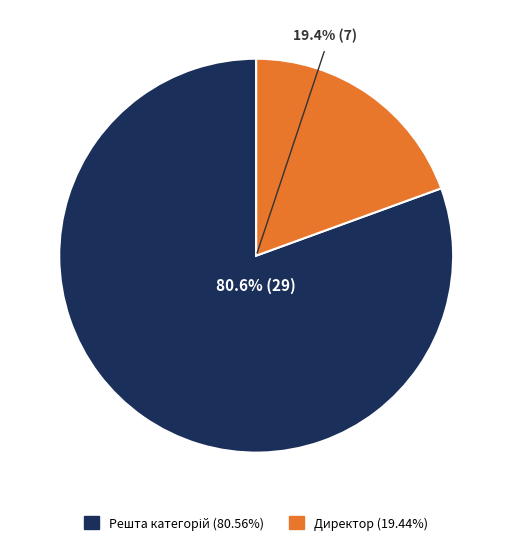

To the nearest percent, what is the average slice percentage?

50%